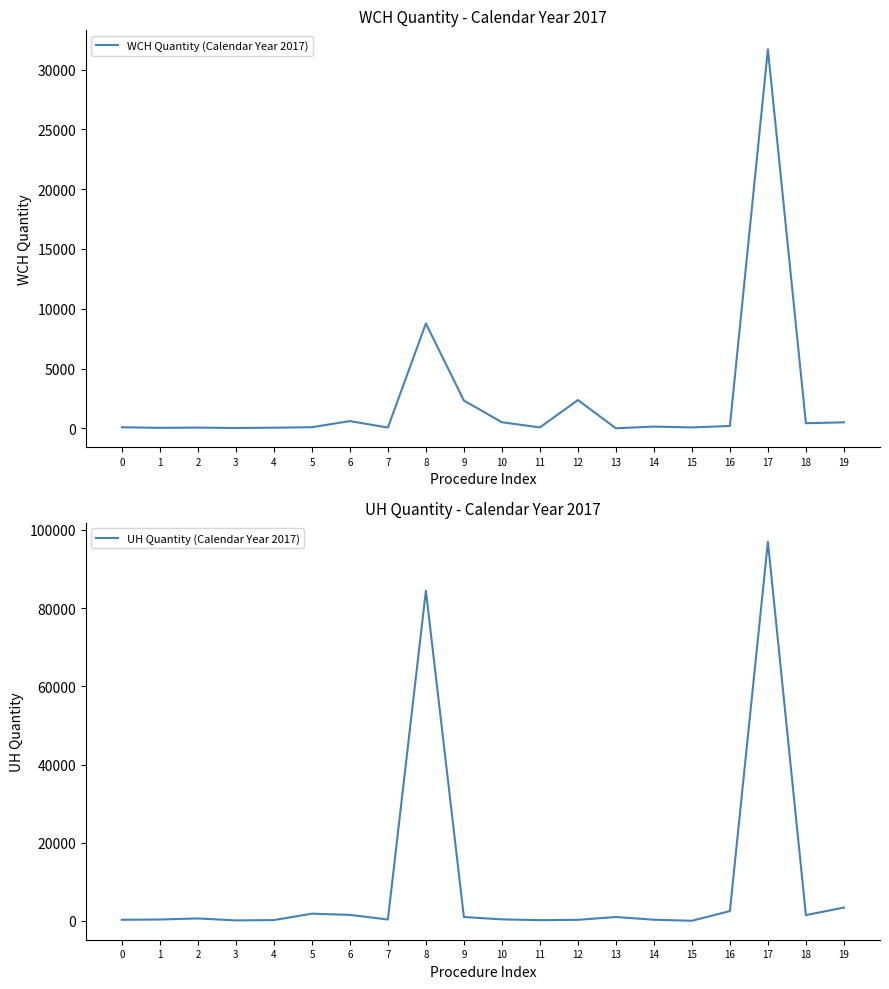

True or false: UH Quantity (Calendar Year 2017) has more than 0 points higher than both neighbors.

True